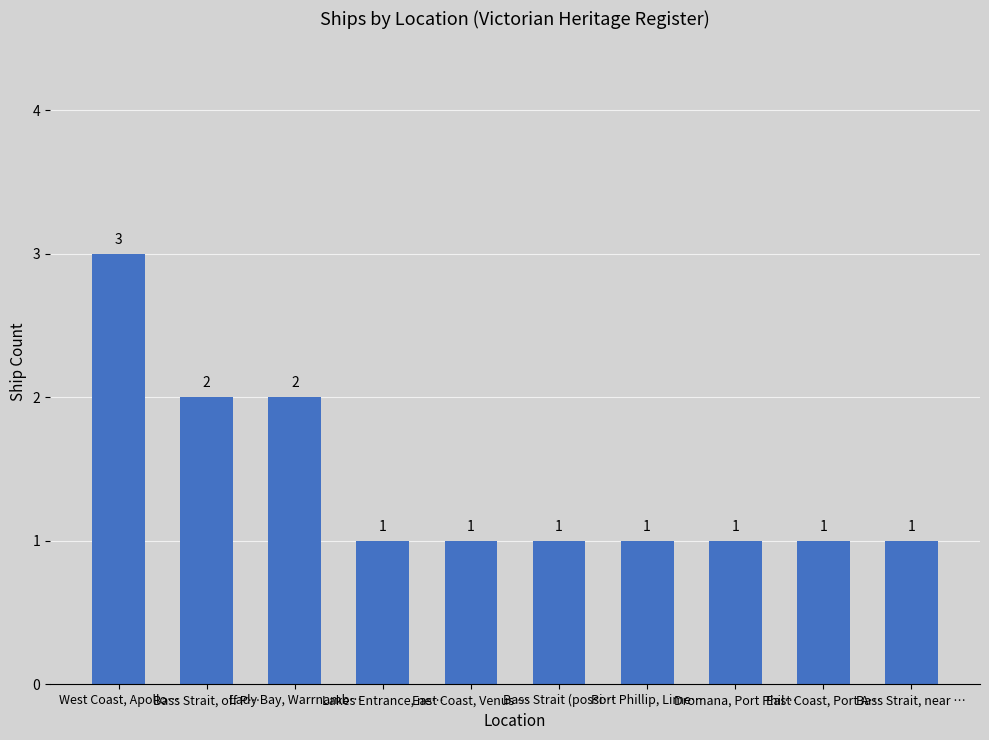

Approximately how many times larger is the value at Lakes Entrance, ne… compared to Bass Strait, near …?

1.0